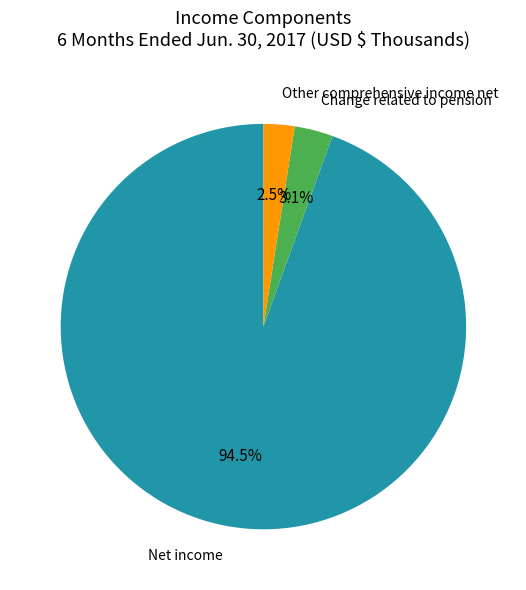

Rank the categories by value from lowest to highest.

Other comprehensive income net, Change related to pension, Net income